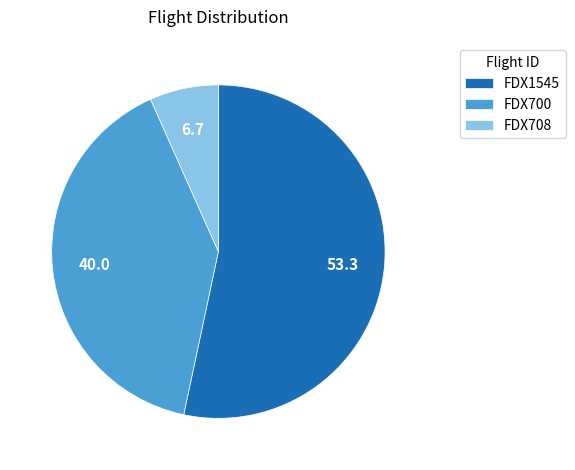

Do FDX700 and FDX708 together represent more than half of the pie?

No